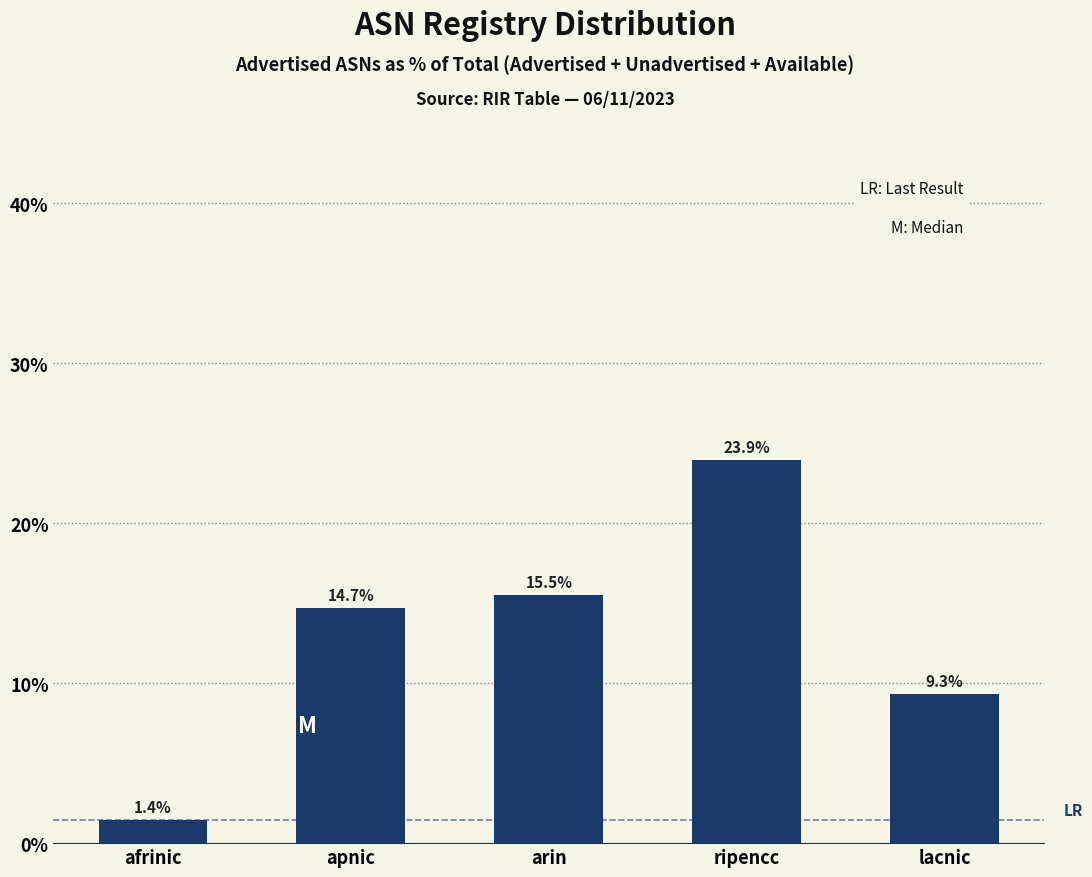

Reading right to left, extract all data points from this chart.

9.3	23.9	15.5	14.7	1.4